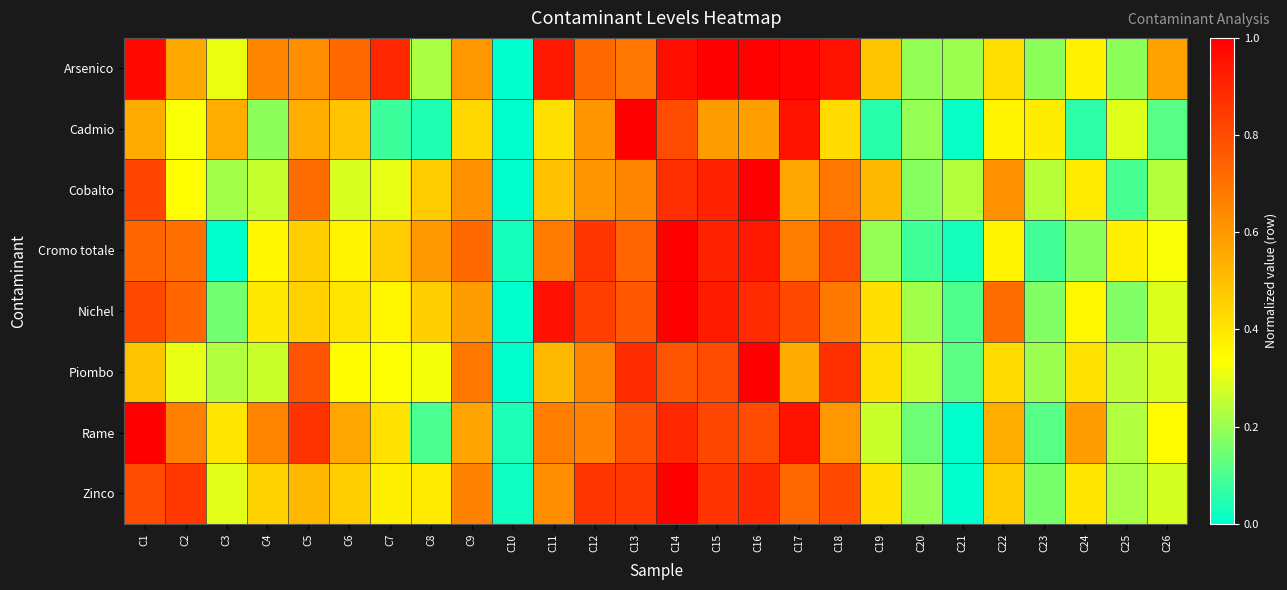

Between C3 and C6, which is larger?

C6